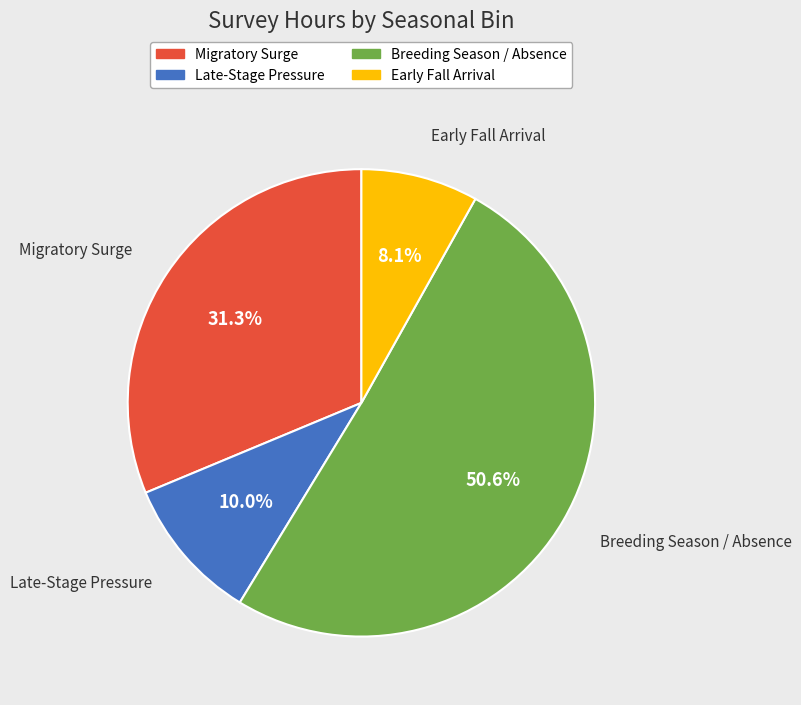

Does Migratory Surge account for over 50% of the chart?

No